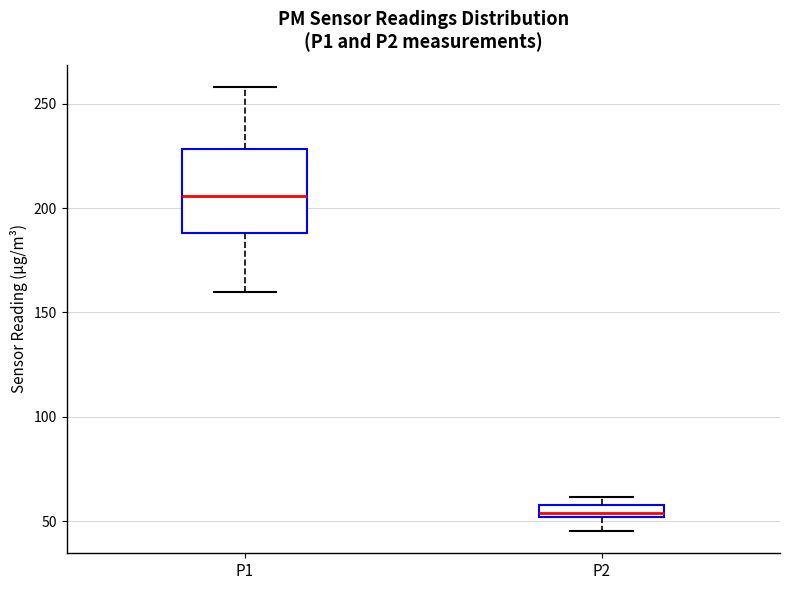

Which box is the tallest, from its lower edge to its upper edge?

P1